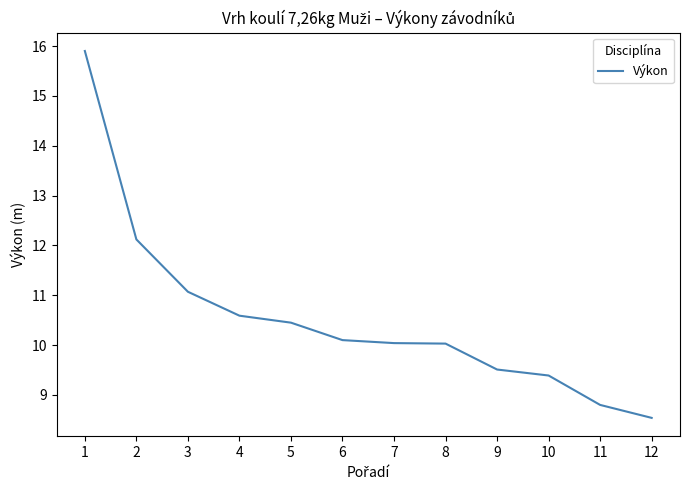

What is the difference between the values at 11 and 9?

0.7